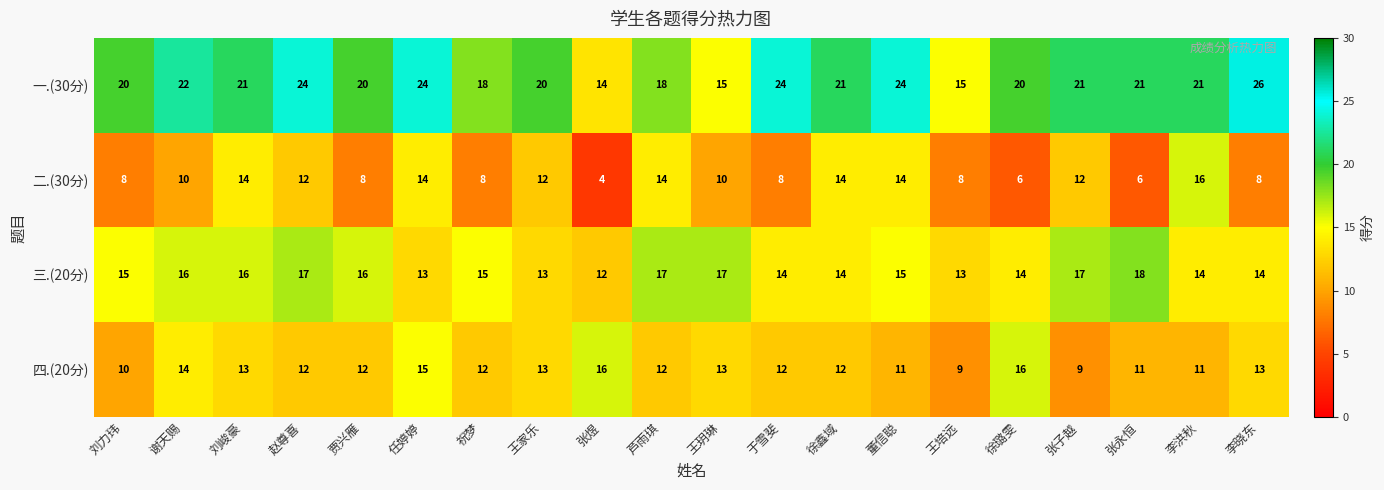

What is the difference between the maximum and minimum values in the 三.(20分) series?

6